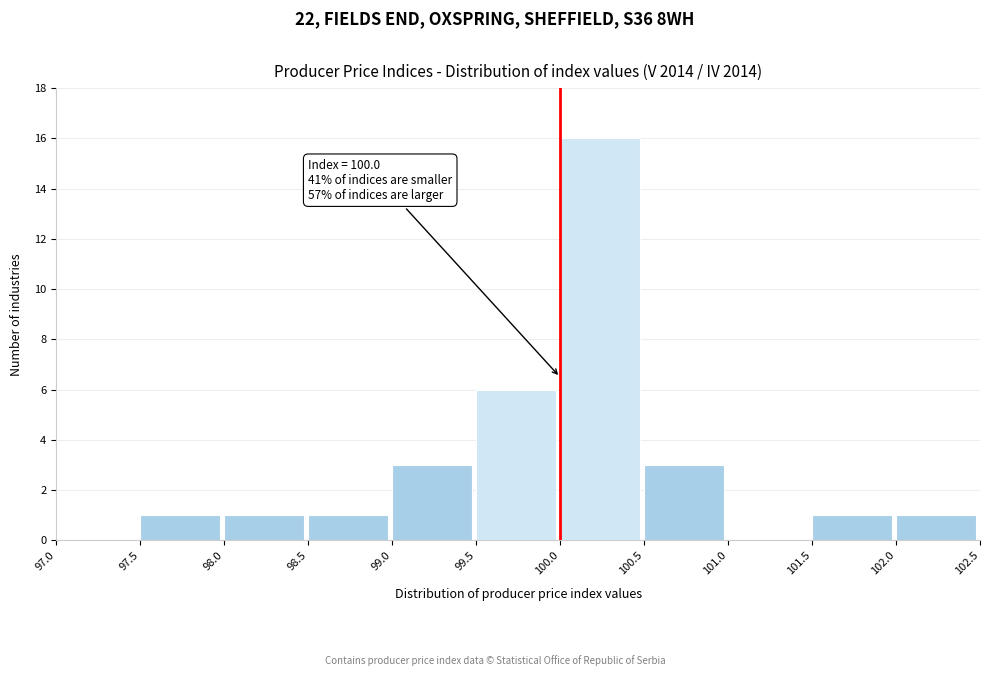

Which range on the x-axis has the tallest bar?

100.0 to 100.5